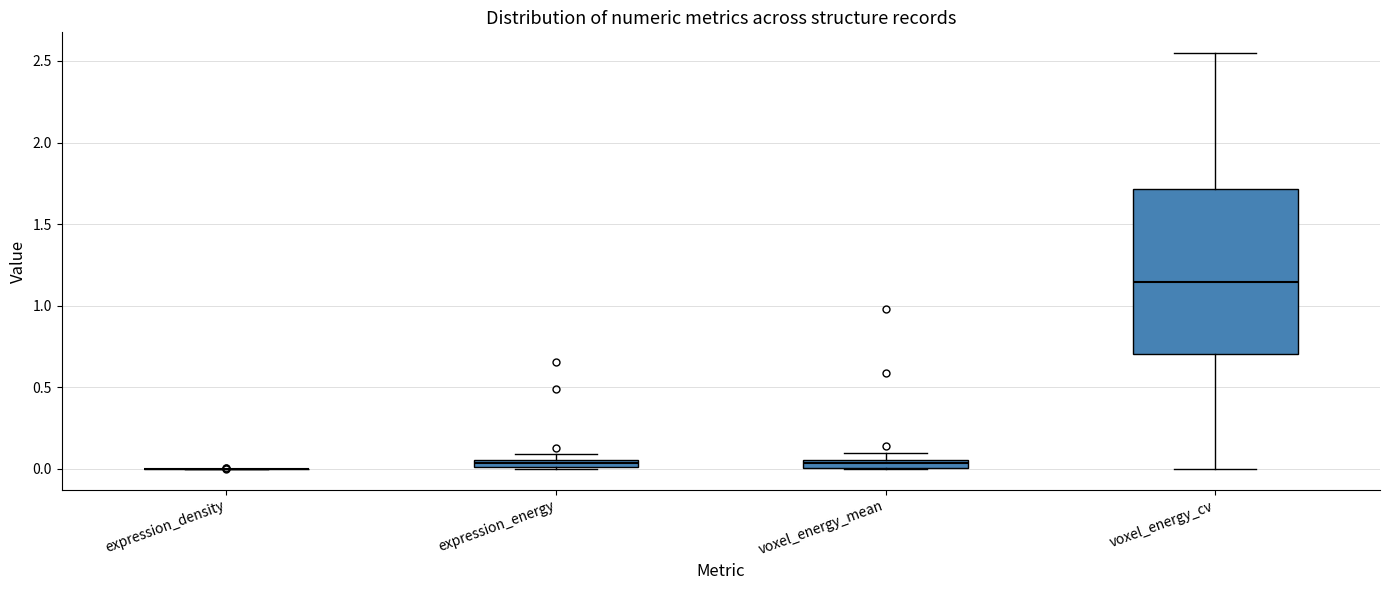

Where does the upper whisker of the box for voxel_energy_cv end on the y-axis? The values are not printed on the chart, so give them approximately, as read against the axis.

2.55